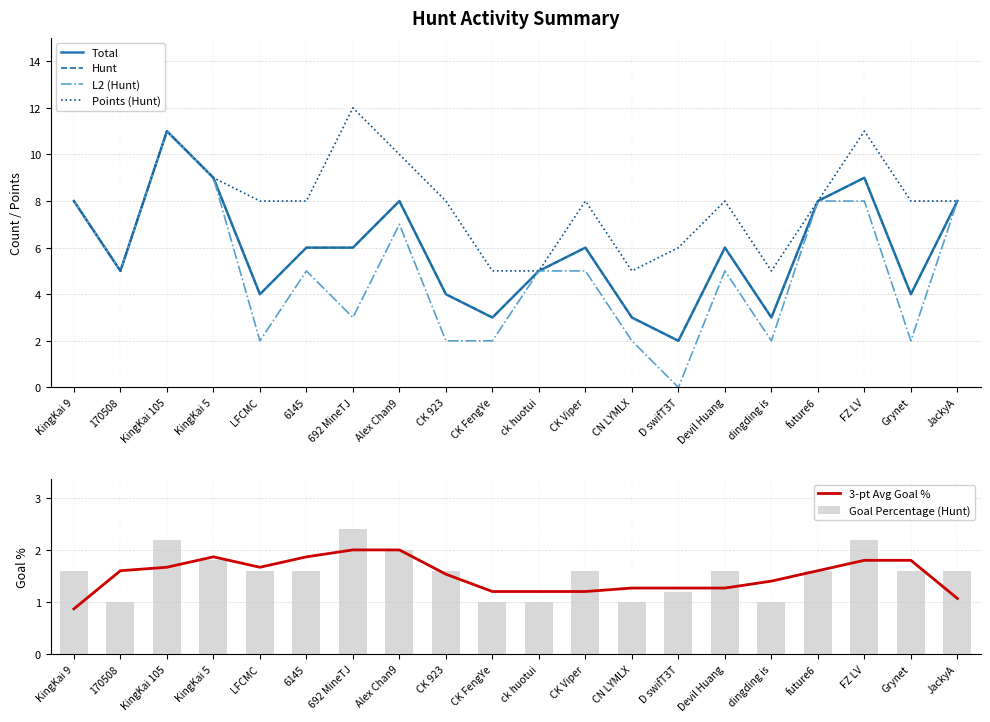

Which category has the highest value in the 3-pt Avg Goal % series?

692 MineTJ